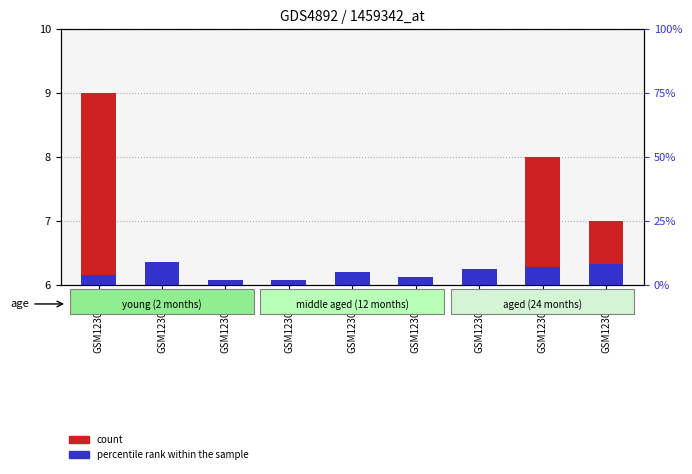

What is the difference between the highest and lowest values at GSM1230354?

0.1